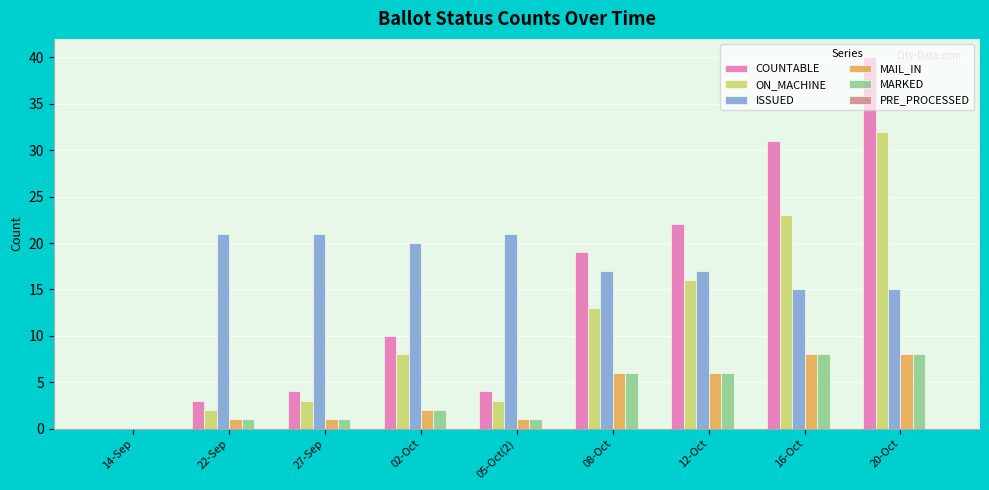

Which label corresponds to the largest value in the chart?

20-Oct